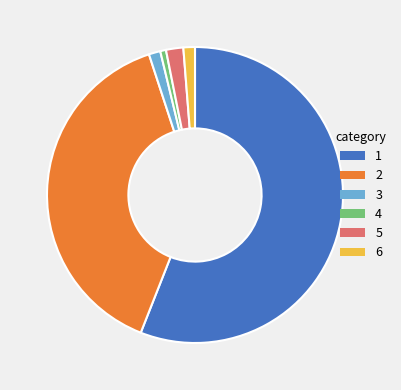

Combined, do 3 and 5 account for over 50%?

No